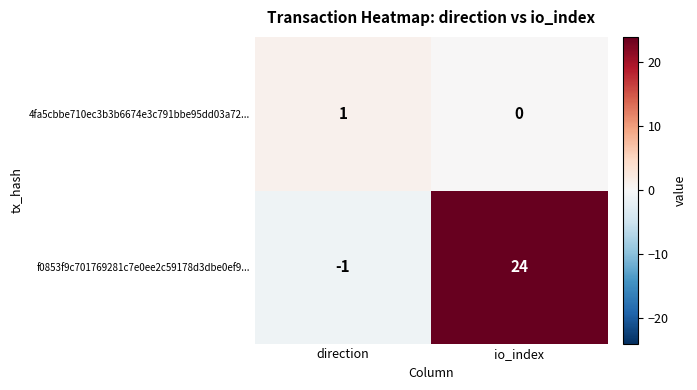

Reading right to left, extract all data points from this chart.

4fa5cbbe710ec3b3b6674e3c791bbe95dd03a72...: 0	1
f0853f9c701769281c7e0ee2c59178d3dbe0ef9...: 24	-1